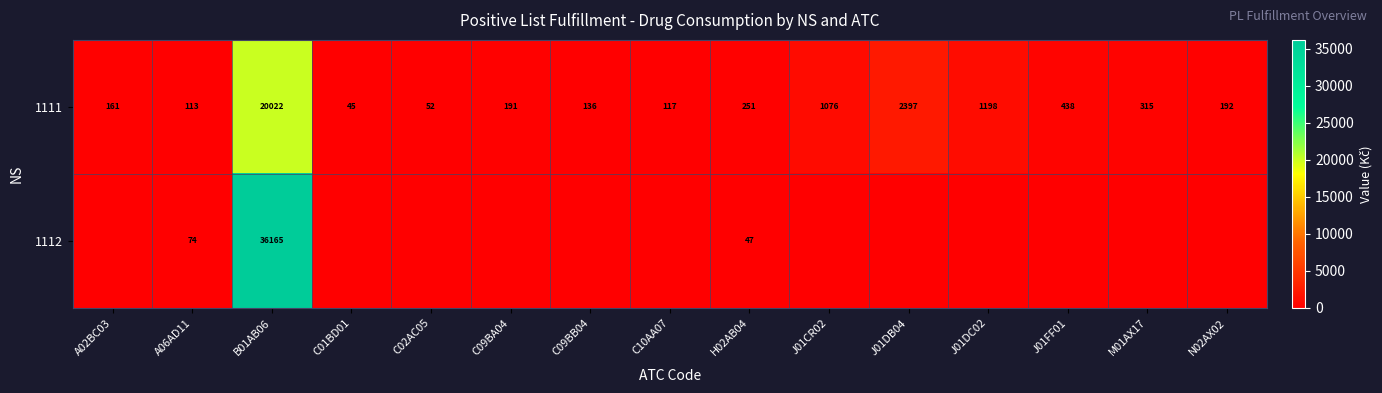

What value does the 1111 series have at J01FF01?

438